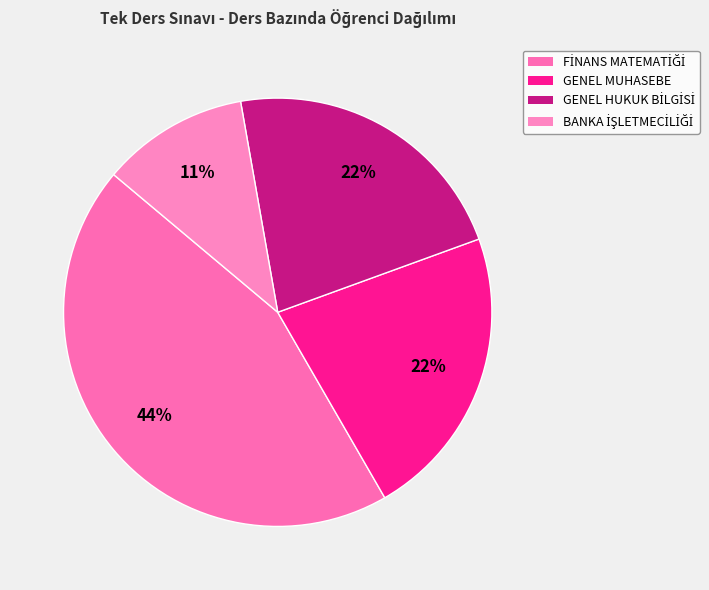

Count the number of slices in the pie.

4